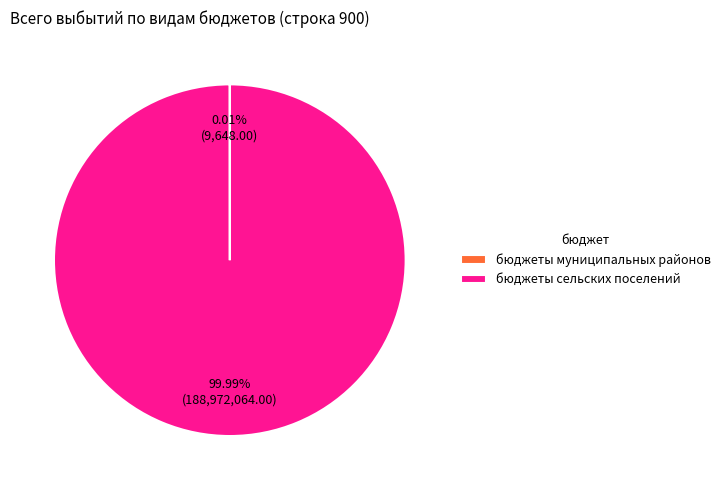

Which slice represents more than half of the pie?

бюджеты сельских поселений